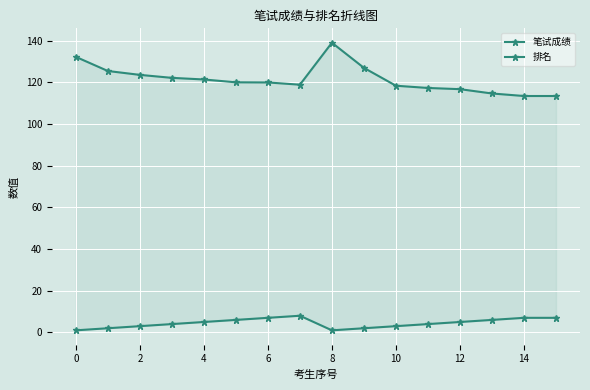

Rank the series at 2 from lowest to highest value.

排名, 笔试成绩